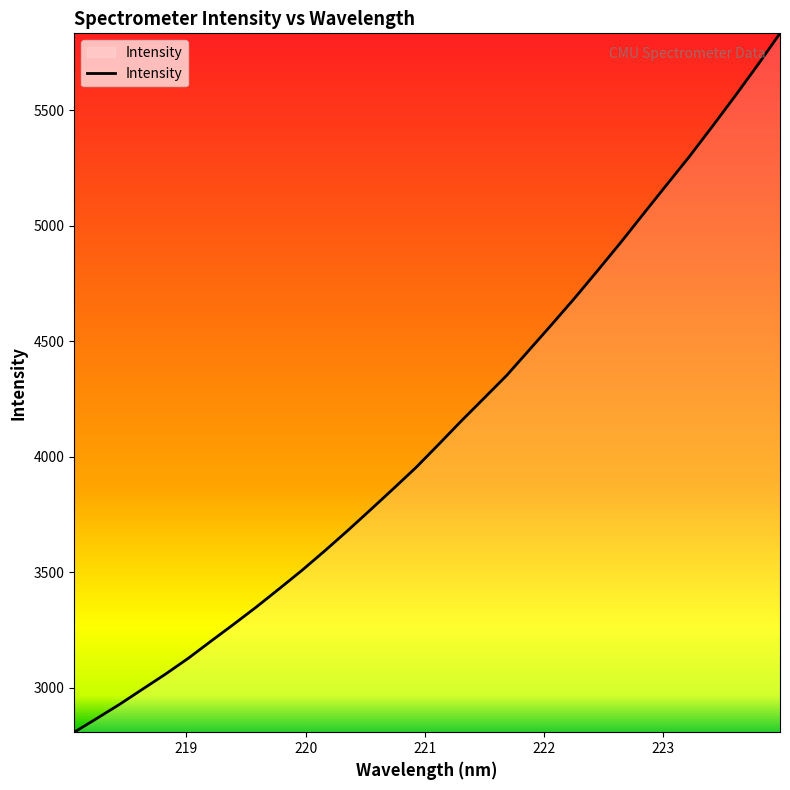

What is the smallest value displayed?

2806.5